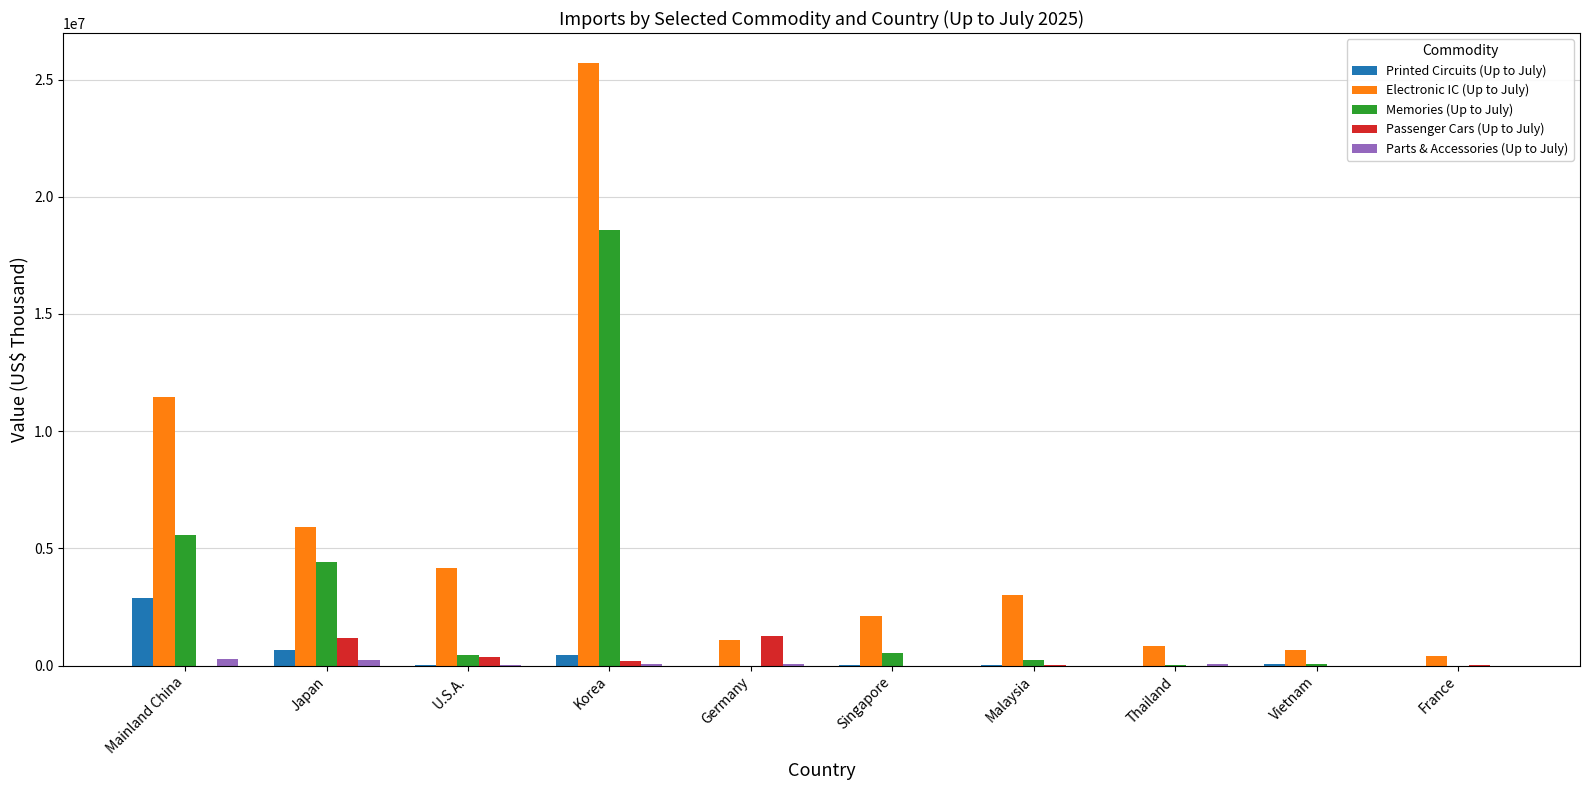

How many groups of bars are there?

10